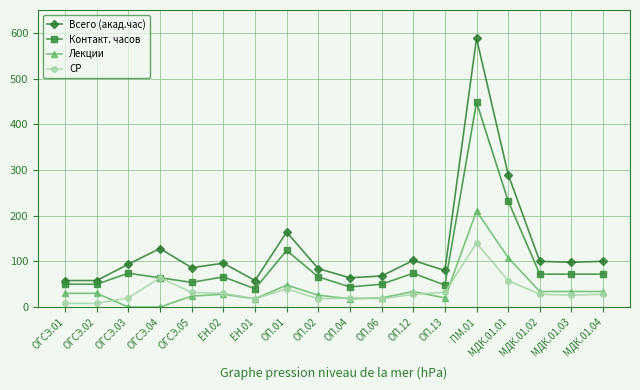

True or false: Контакт. часов and Лекции cross at least once.

False